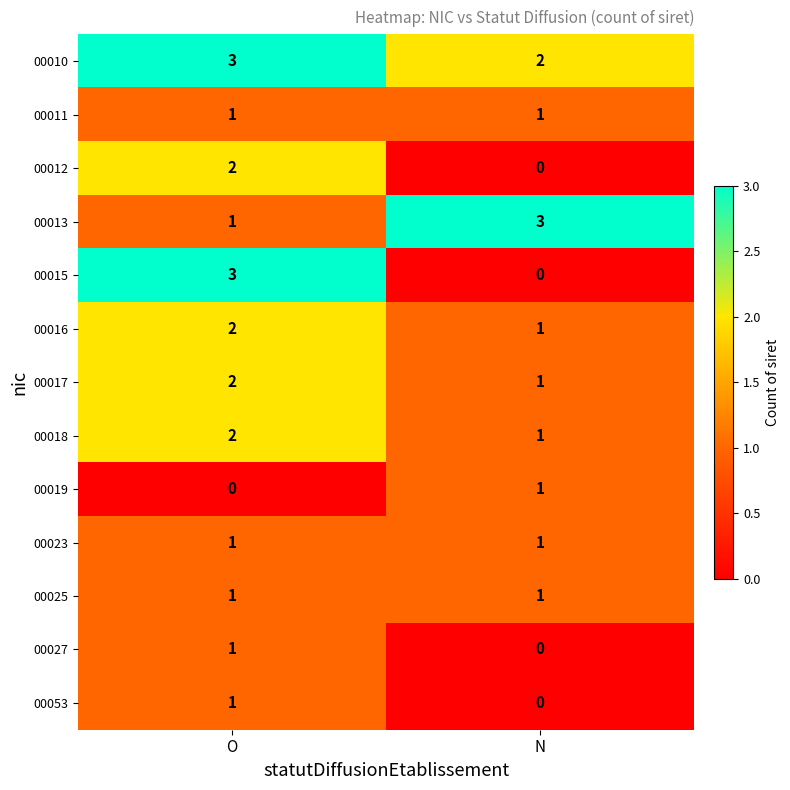

At which label does 00010 reach its minimum?

N